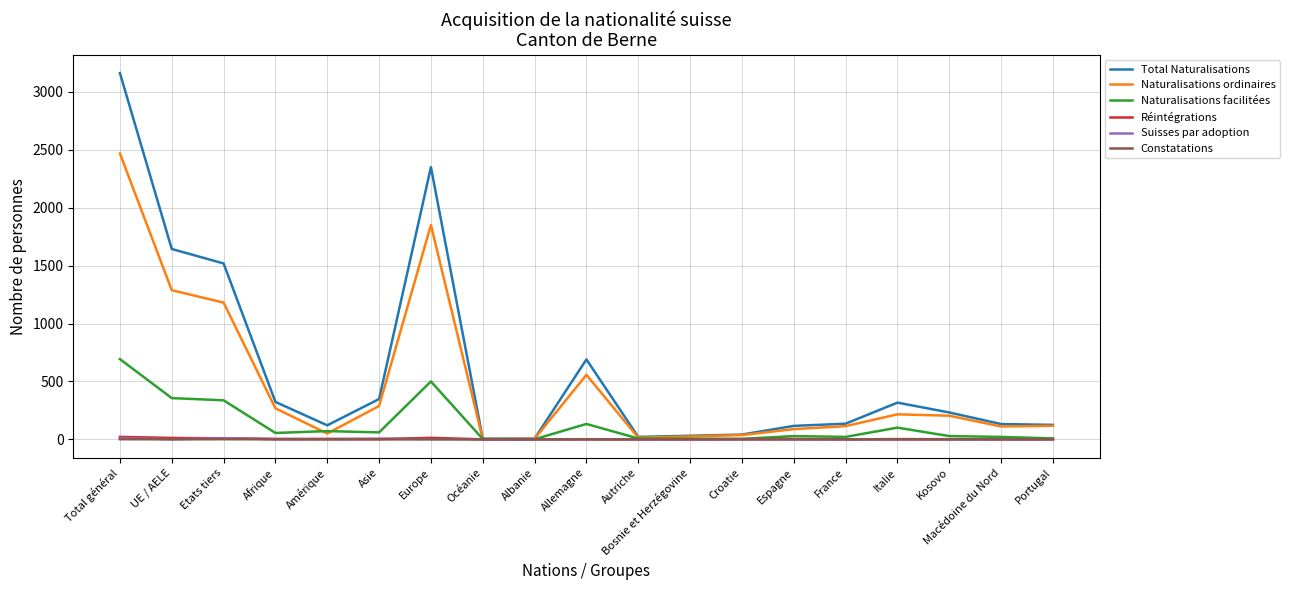

Does the chart have visible grid lines?

Yes